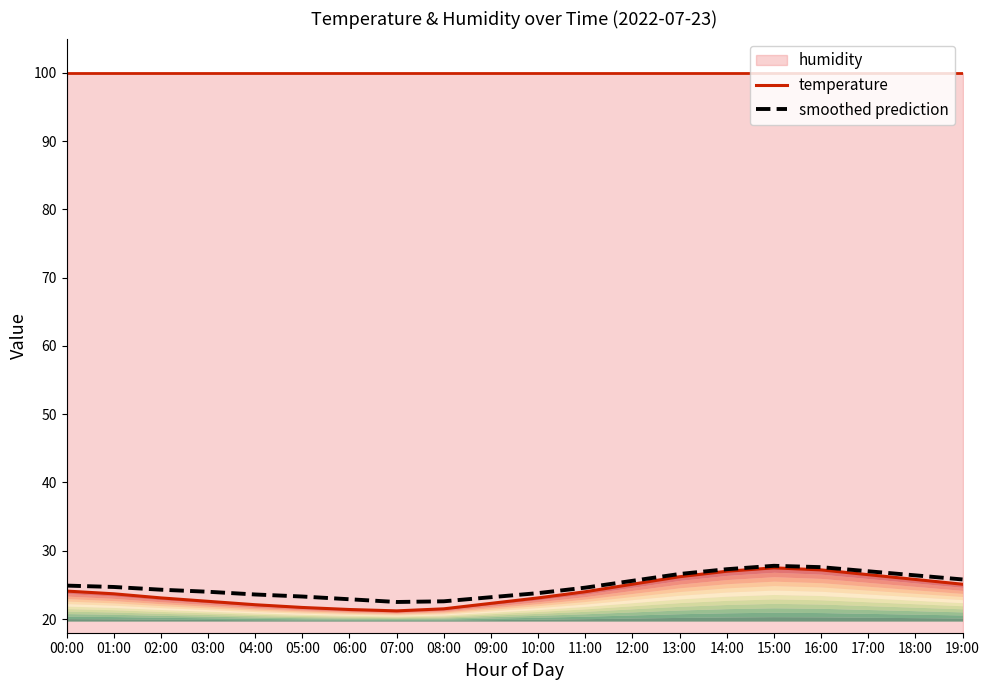

What is the highest value of the smoothed prediction series?

27.8